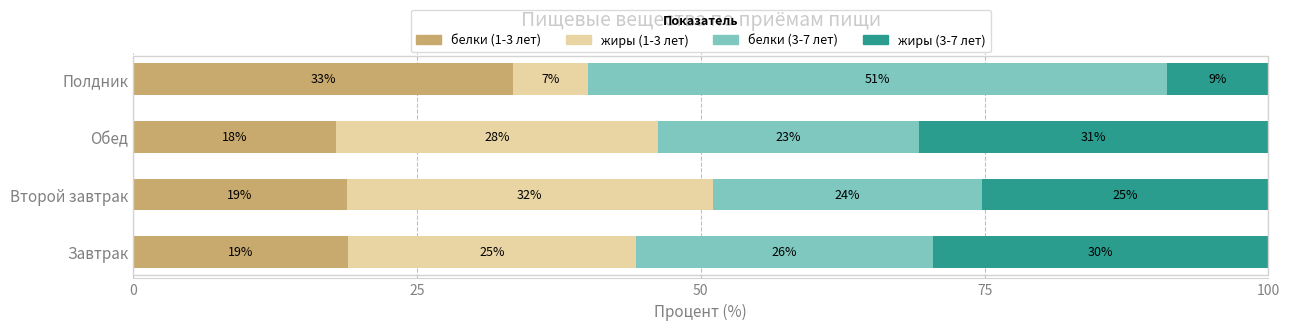

What are all the series names shown in the legend?

белки (1-3 лет), жиры (1-3 лет), белки (3-7 лет), жиры (3-7 лет)